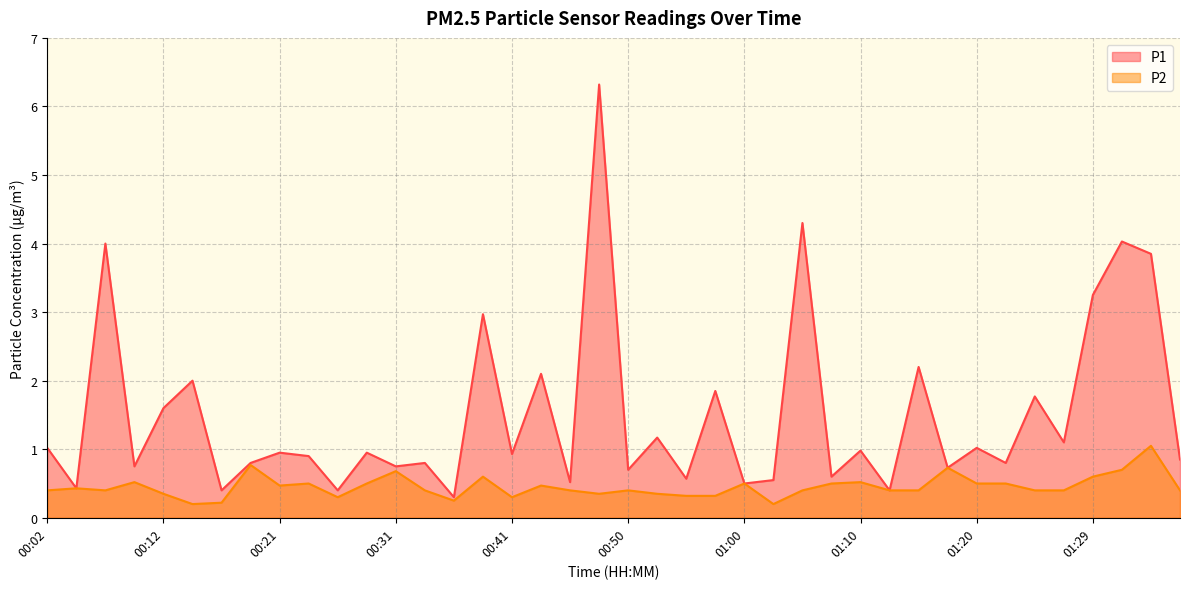

True or false: P1 has a value of 1.8 at 01:34.

False